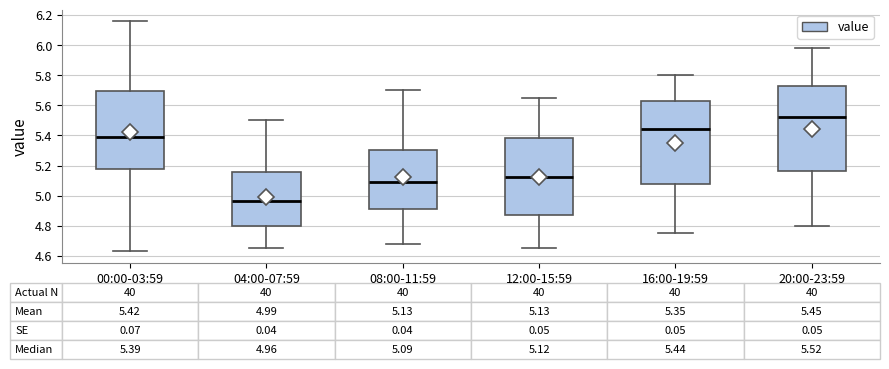

Which box's median line is the highest?

20:00-23:59